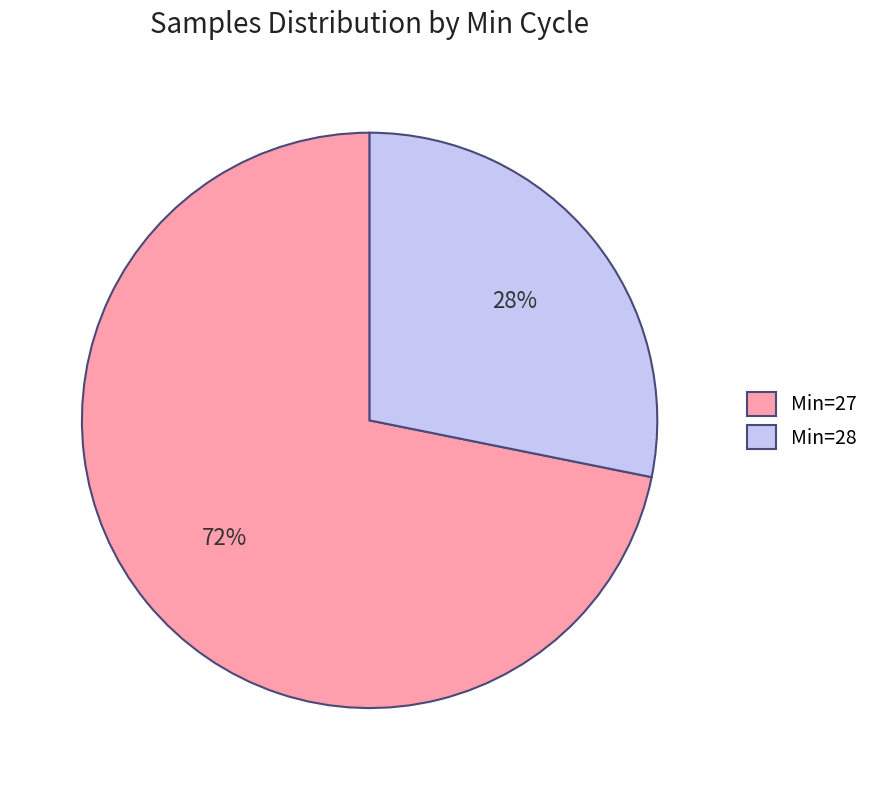

Do Min=28 and Min=27 together represent more than half of the pie?

Yes